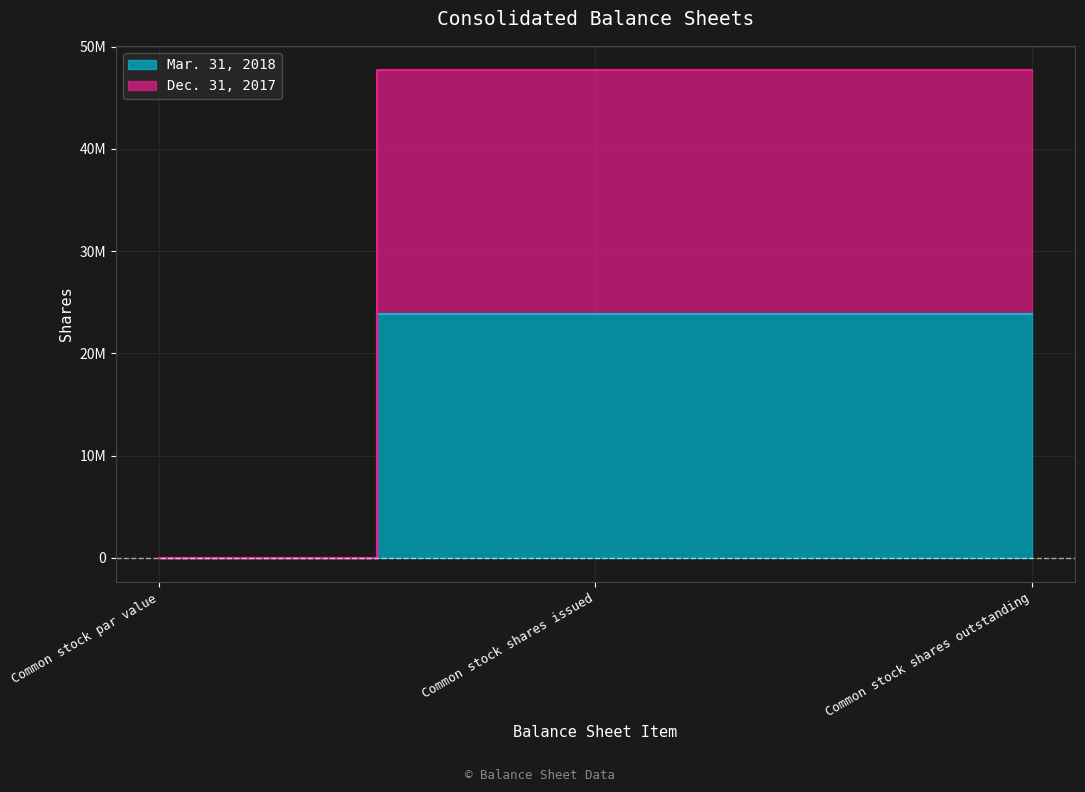

At which category is the sum across all series the highest?

Common stock shares issued